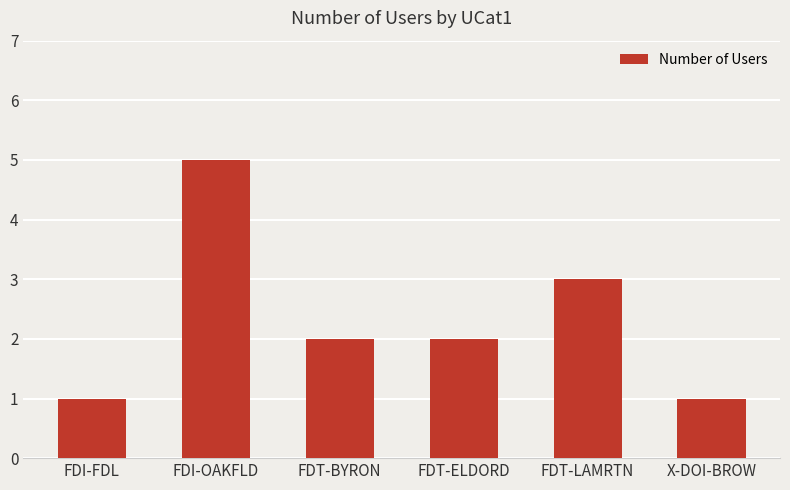

Reading left to right, list all the values displayed in this chart.

FDI-FDL=1	FDI-OAKFLD=5	FDT-BYRON=2	FDT-ELDORD=2	FDT-LAMRTN=3	X-DOI-BROW=1